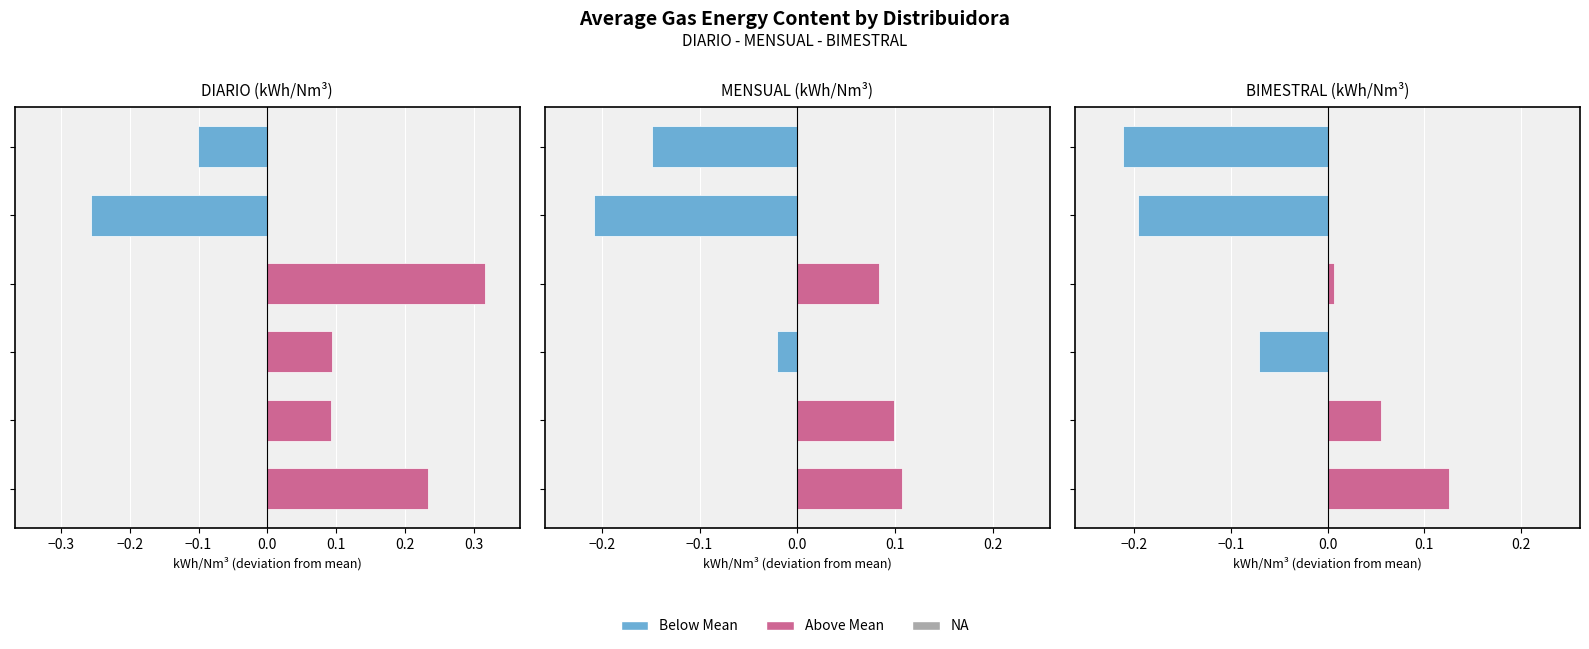

How many values in BIMESTRAL (kWh/Nm³) are above zero?

3